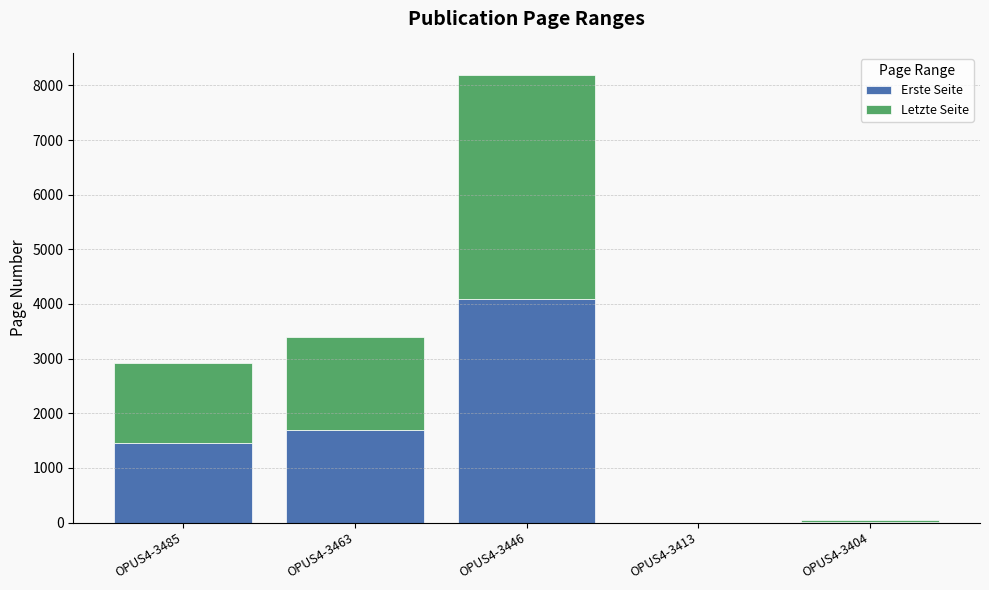

At which category is the sum across all series the highest?

OPUS4-3446